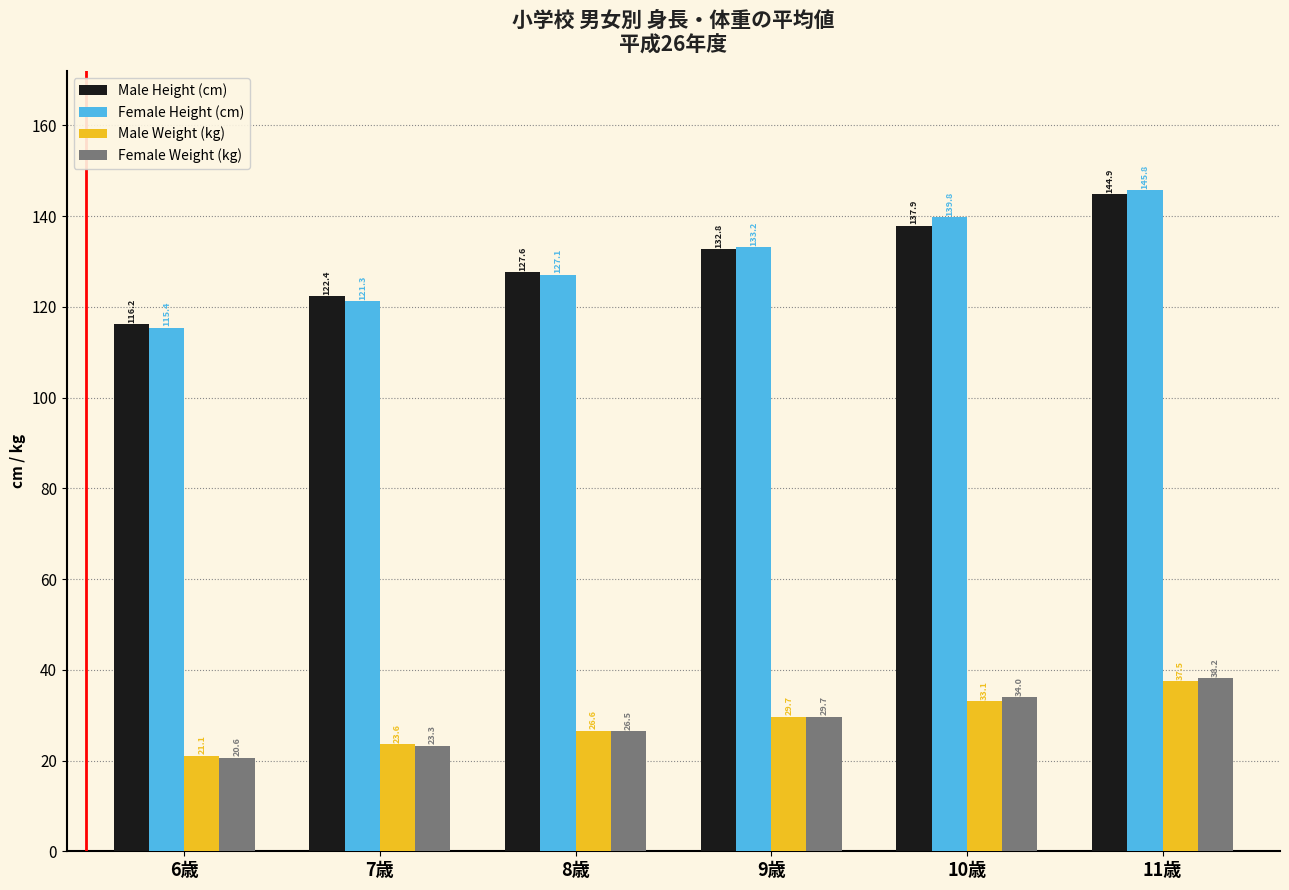

At 10歳, list the series in order from largest to smallest.

Female Height (cm), Male Height (cm), Female Weight (kg), Male Weight (kg)